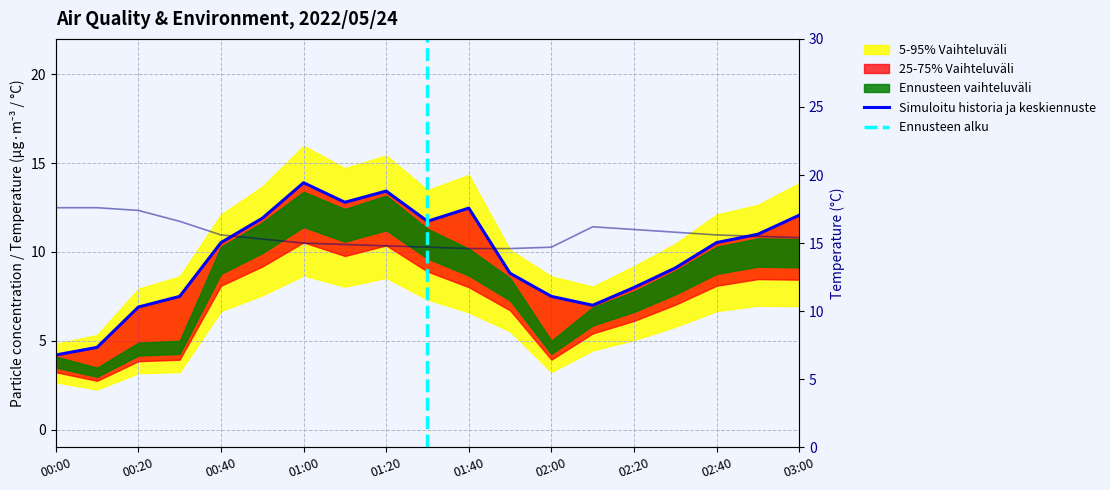

What is the minimum value for Temp?

14.6